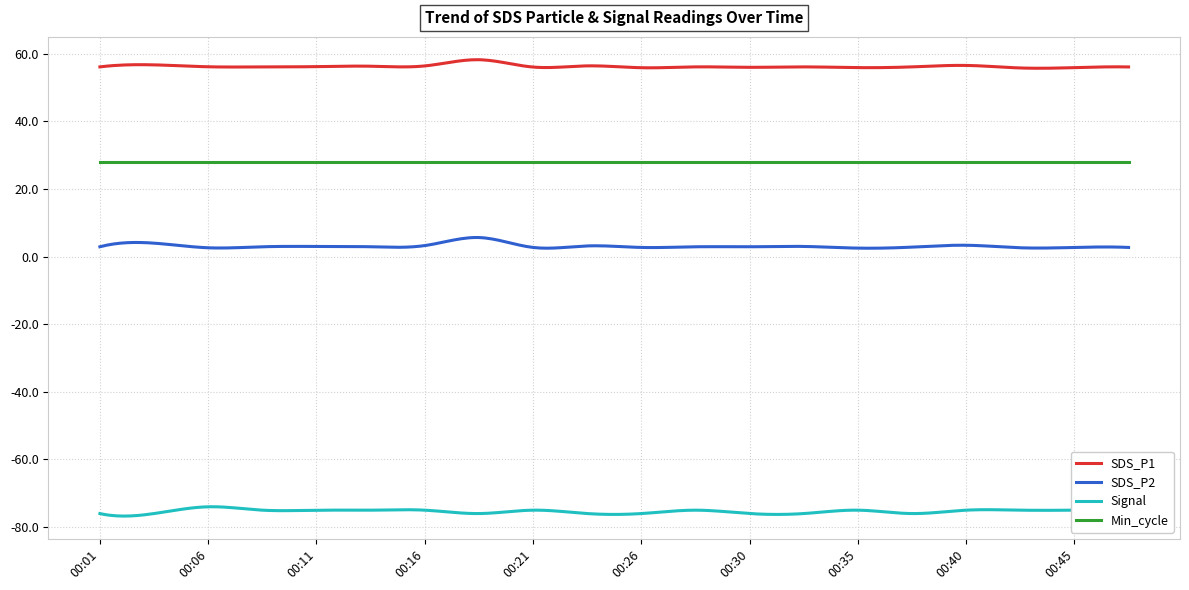

True or false: SDS_P1 has more than 2 points higher than both neighbors.

True